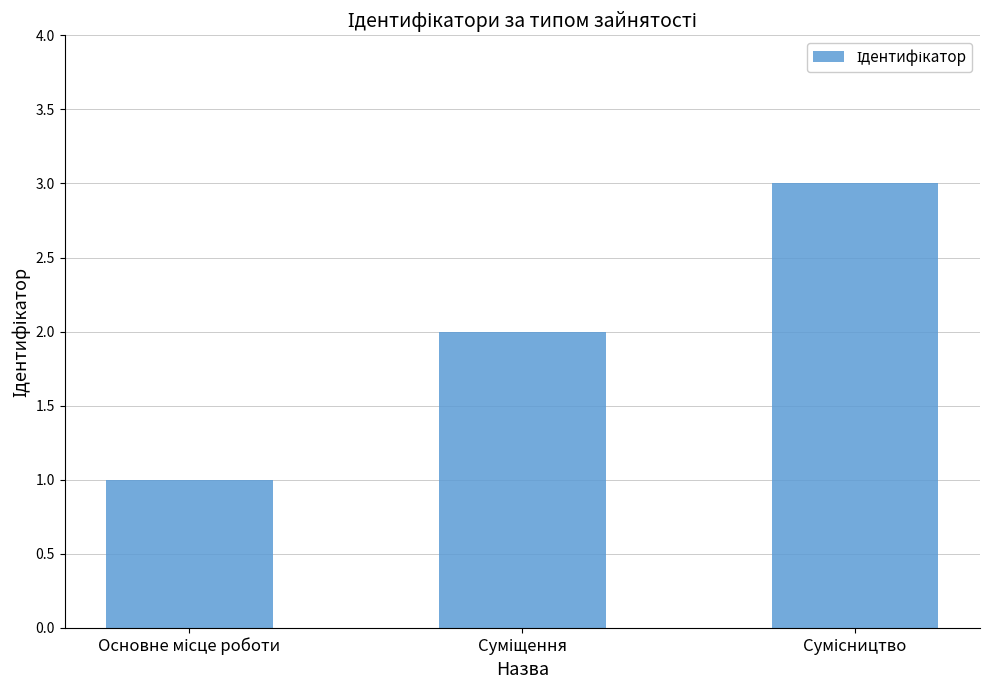

What is the sum of all values?

6